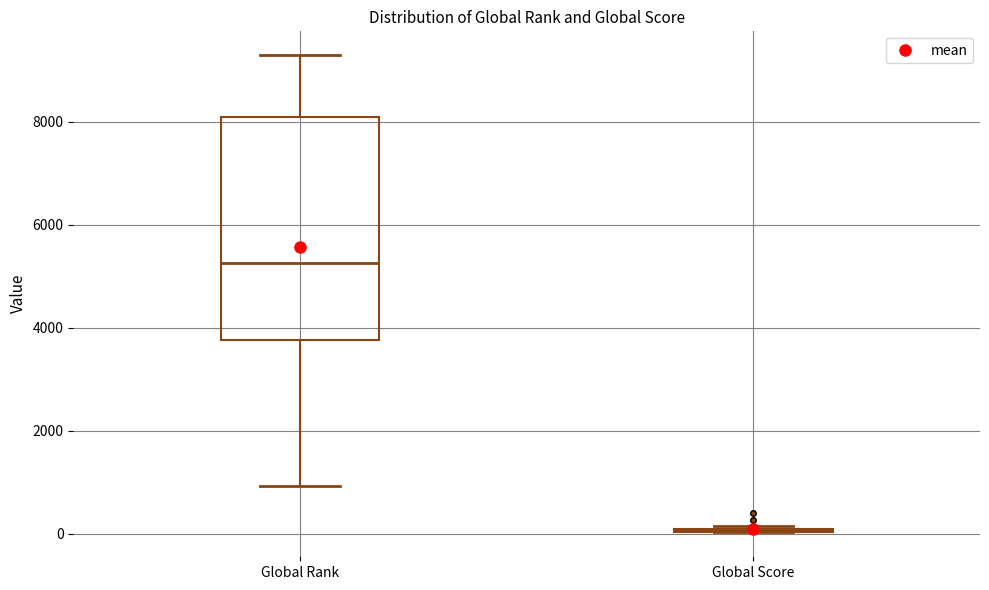

Which box is the tallest, from its lower edge to its upper edge?

Global Rank